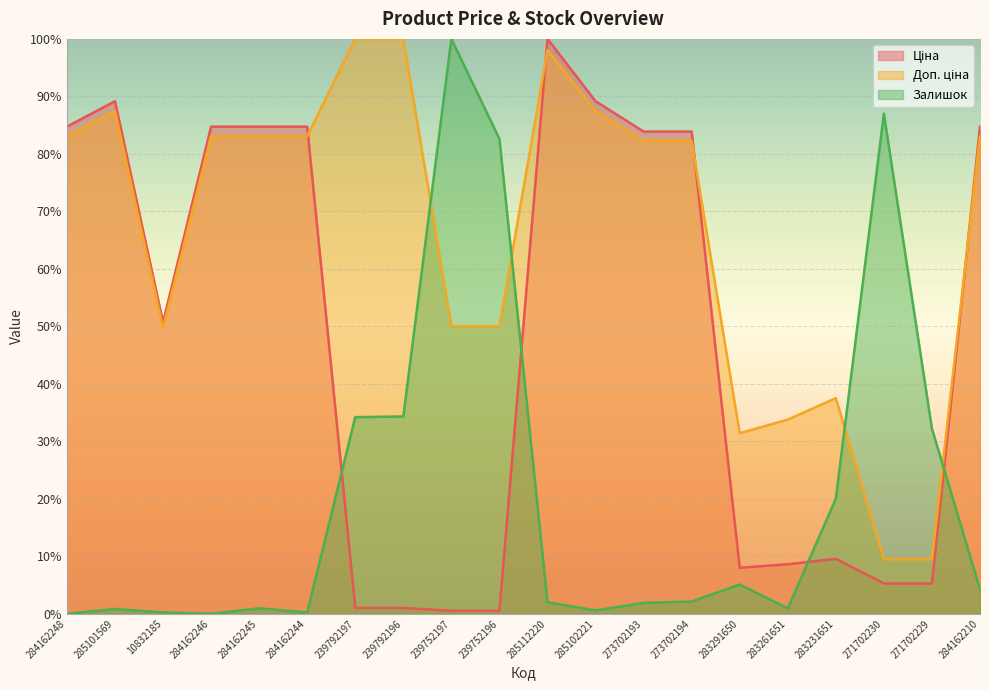

What position from the right is 239752197?

12